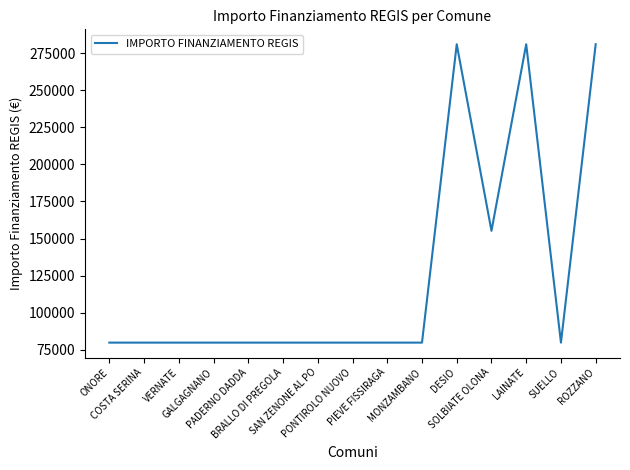

How many lines are shown in the chart?

1